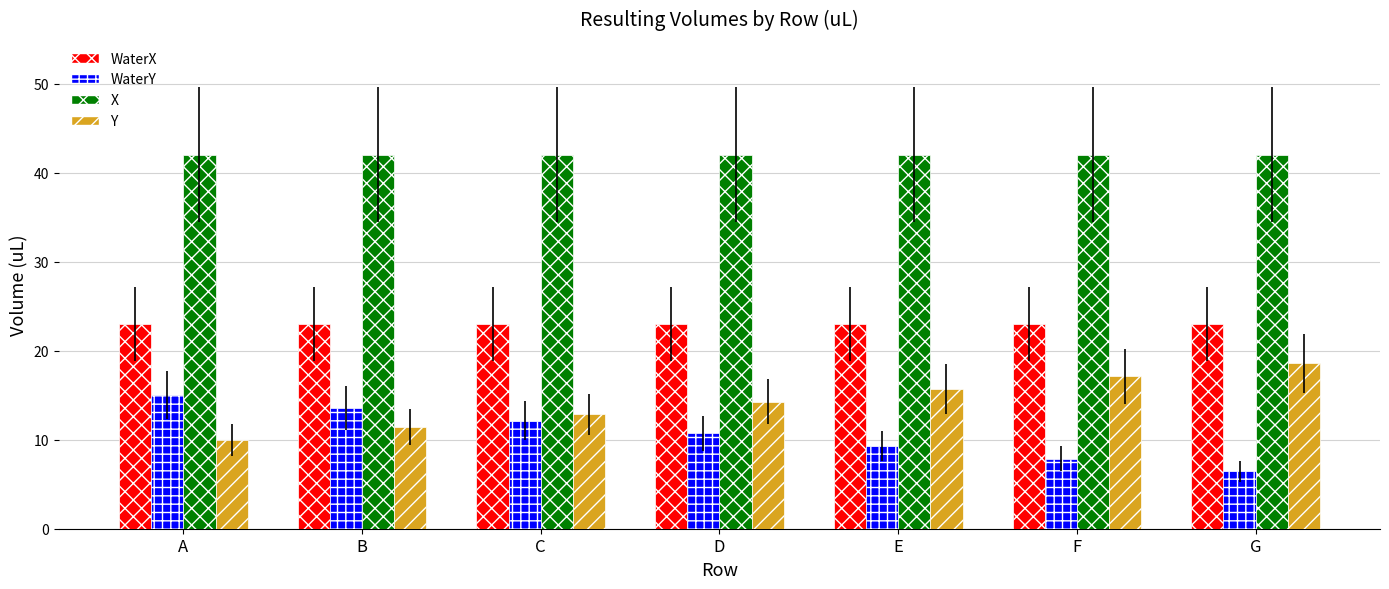

Reading left to right, transcribe all the data shown in this chart.

WaterX: 23.0	23.0	23.0	23.0	23.0	23.0	23.0
WaterY: 15.0	13.6	12.1	10.7	9.3	7.9	6.4
X: 42.0	42.0	42.0	42.0	42.0	42.0	42.0
Y: 10.0	11.4	12.9	14.3	15.7	17.1	18.6